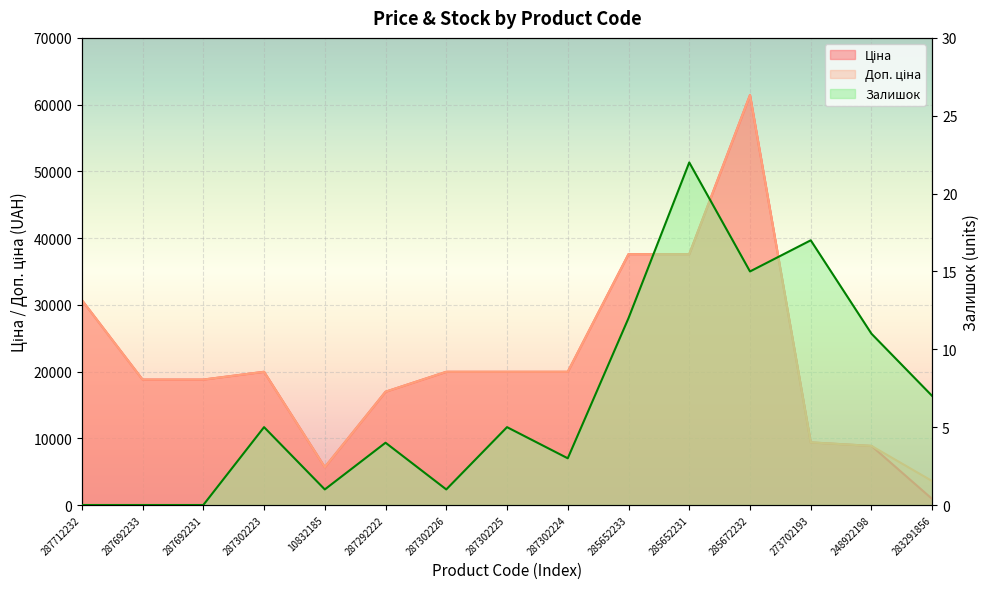

At which category is the sum across all series the highest?

285672232